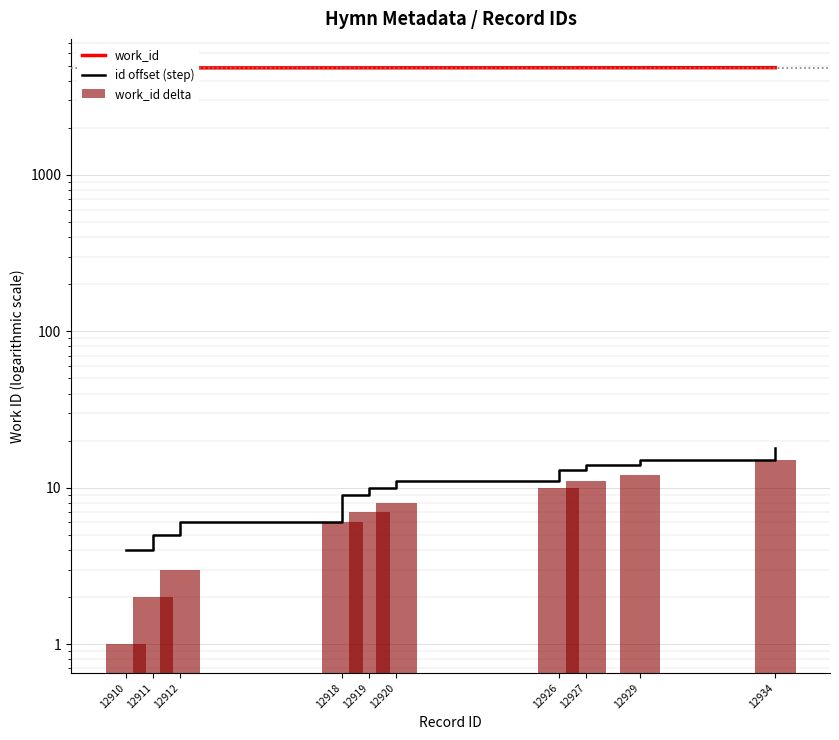

Reading left to right, extract all data points from this chart.

work_id: 4833	4834	4835	4838	4839	4840	4842	4843	4844	4847
id offset (step): 4	5	6	9	10	11	13	14	15	18
work_id delta: 1	2	3	6	7	8	10	11	12	15